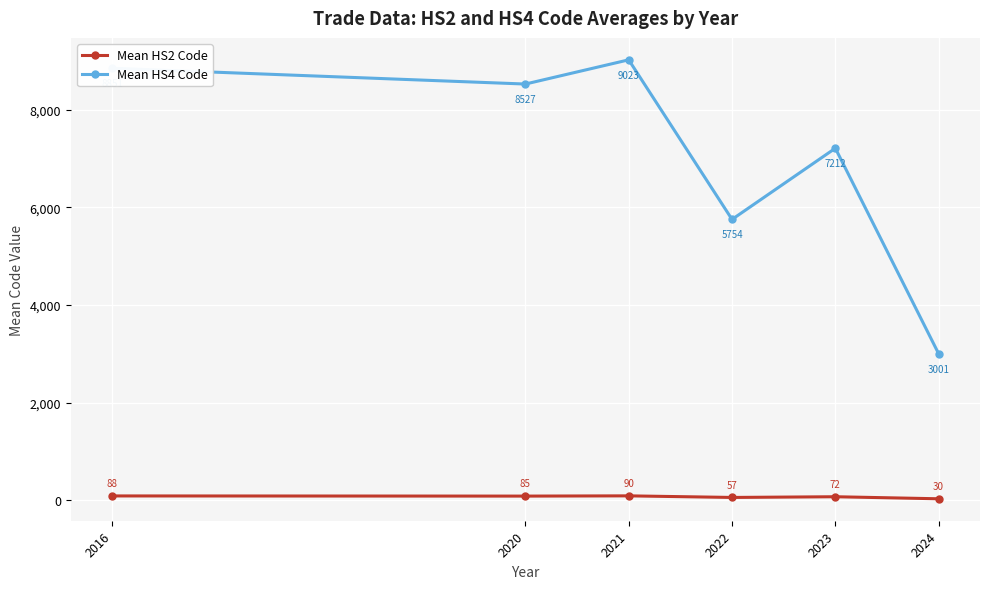

What is the difference between the highest and lowest values at 2020?

8442.0